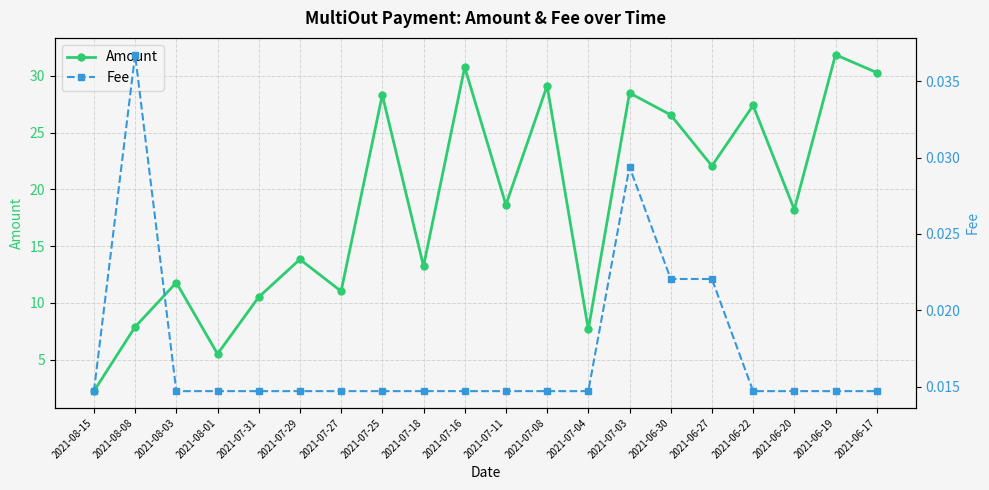

True or false: Fee has more than 1 interior local peaks.

True